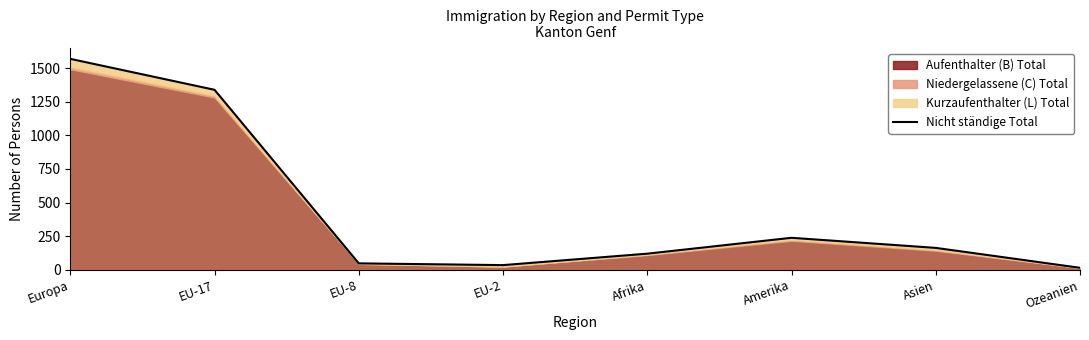

Does the chart display data point markers on the line(s)?

No